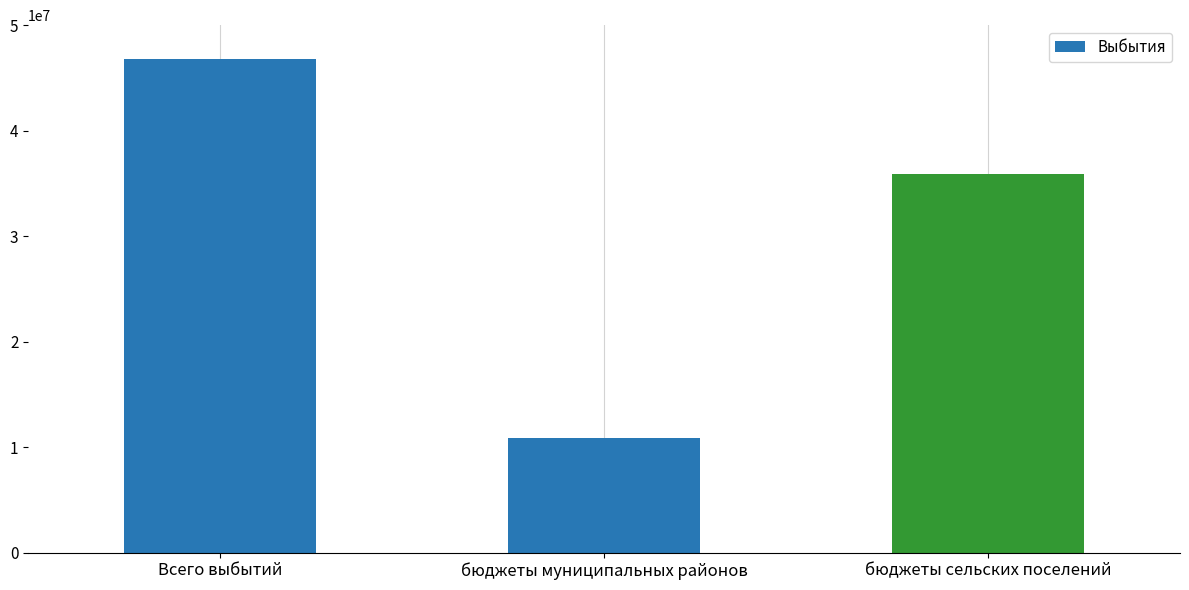

Between Всего выбытий and бюджеты сельских поселений, which is larger?

Всего выбытий